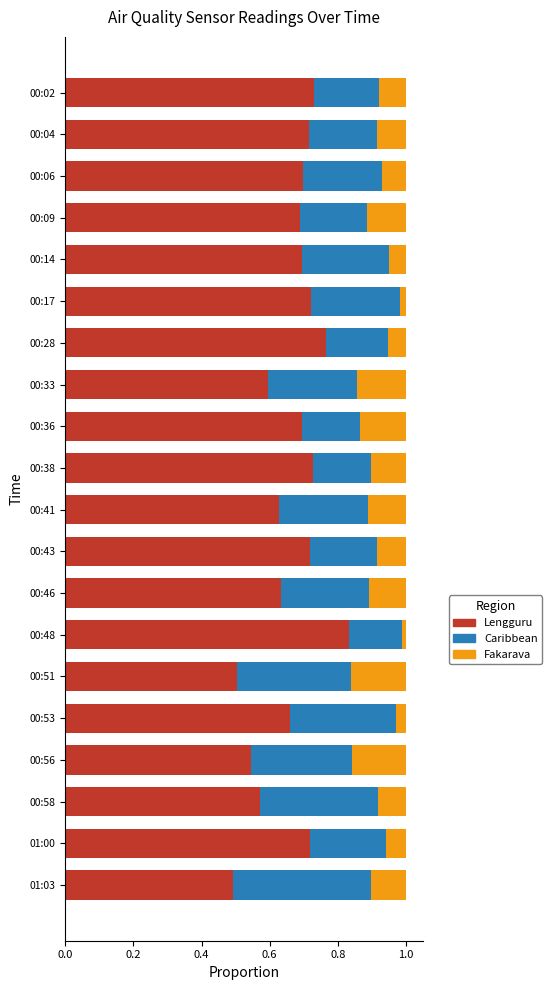

What is the sum of all Lengguru values?

13.3